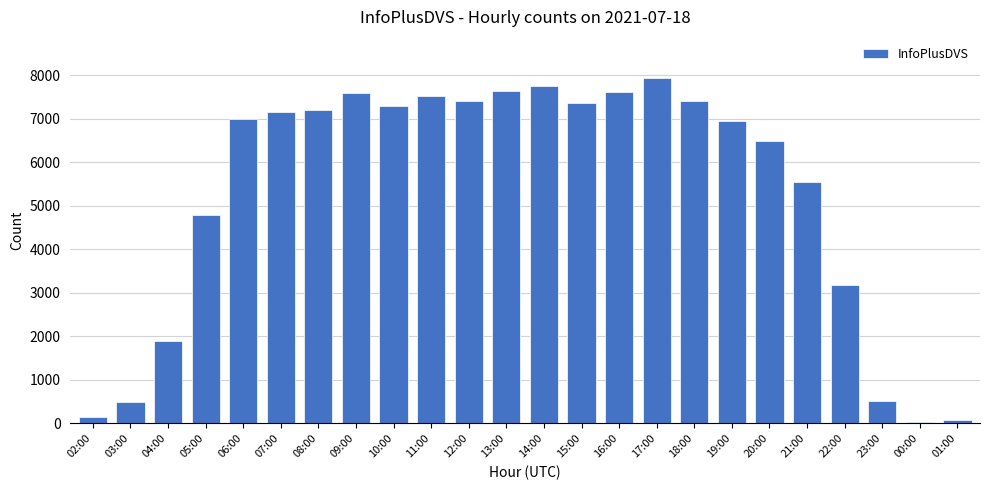

Which label corresponds to the largest value in the chart?

17:00